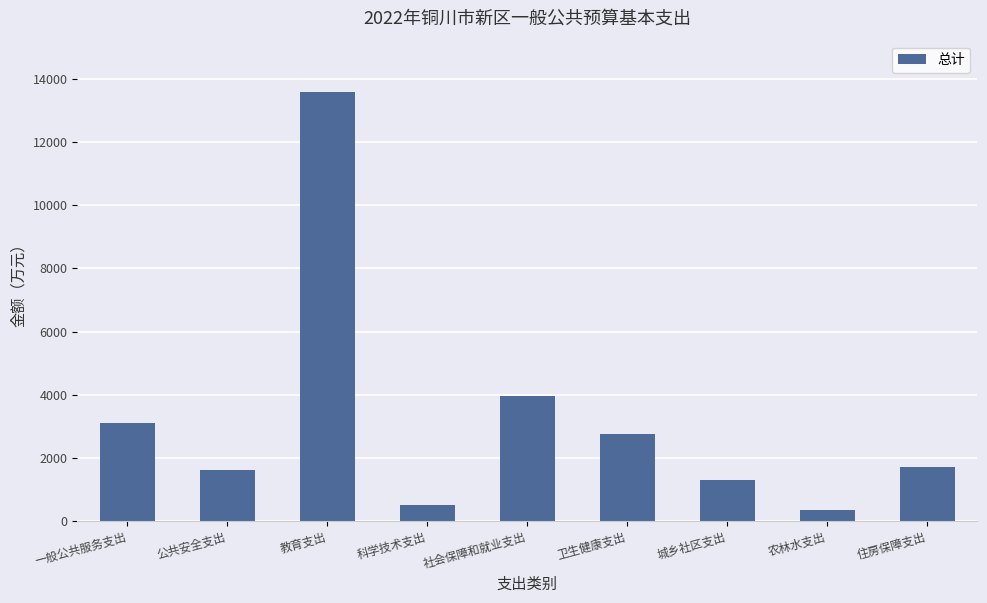

Reading left to right, list all the values displayed in this chart.

一般公共服务支出=3113	公共安全支出=1608	教育支出=13590	科学技术支出=498	社会保障和就业支出=3963	卫生健康支出=2765	城乡社区支出=1306	农林水支出=350	住房保障支出=1705